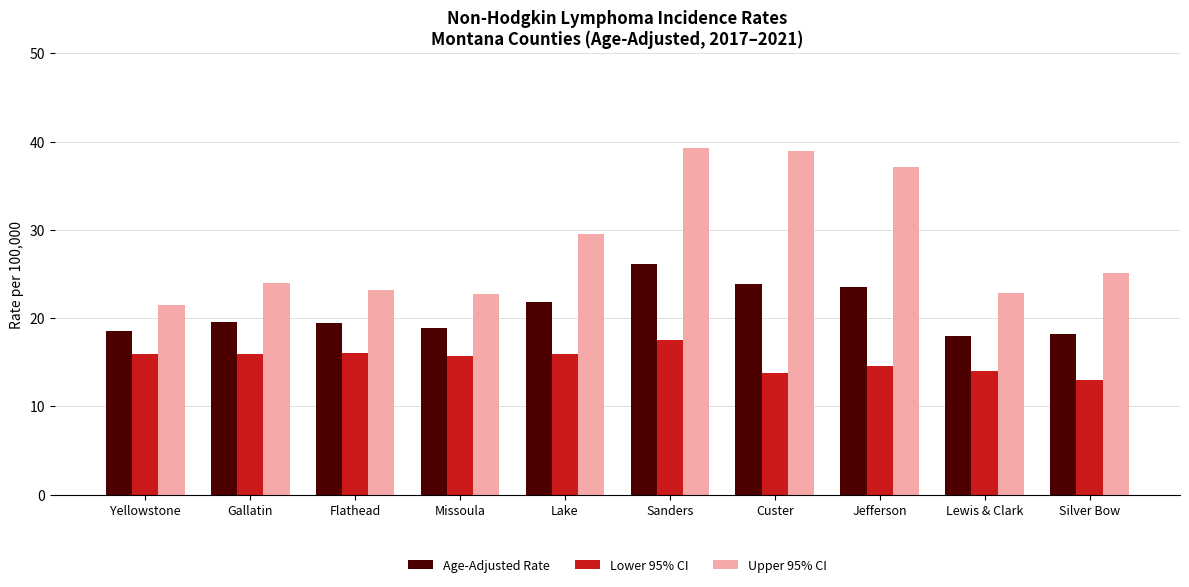

What is the approximate value of Lower 95% CI at Gallatin?

15.9